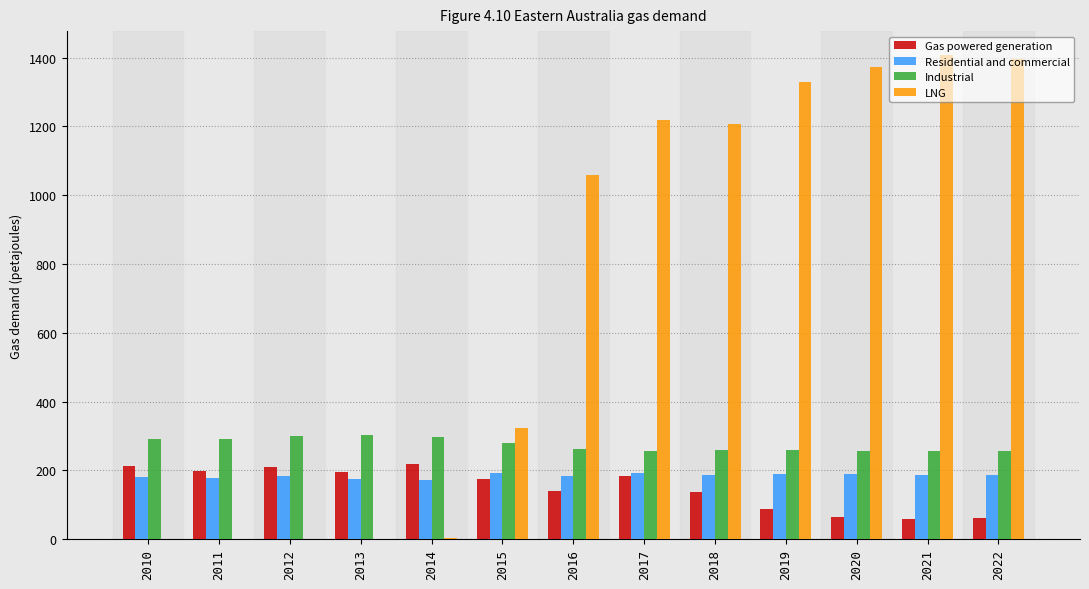

Which series has the widest spread of values?

LNG